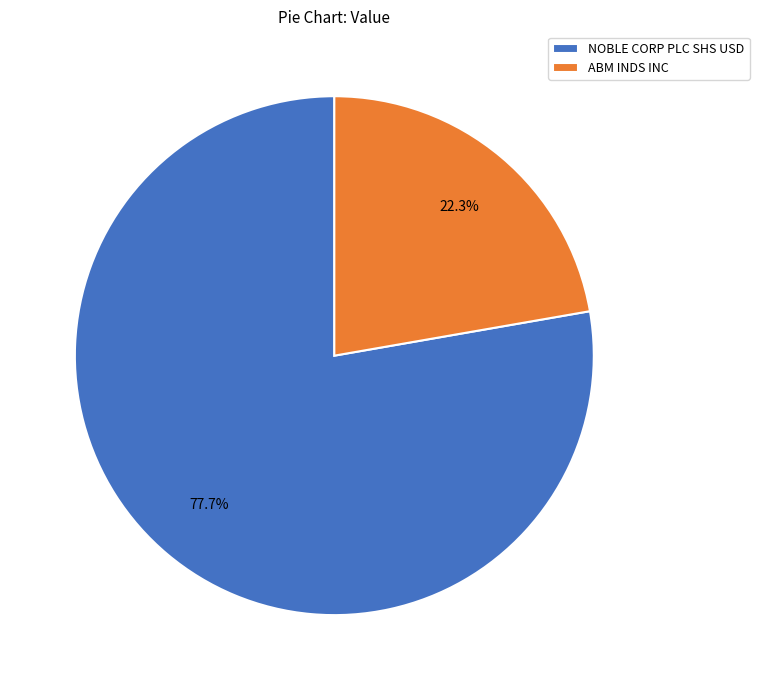

To the nearest percent, what percentage of the pie is NOBLE CORP PLC SHS USD?

78%